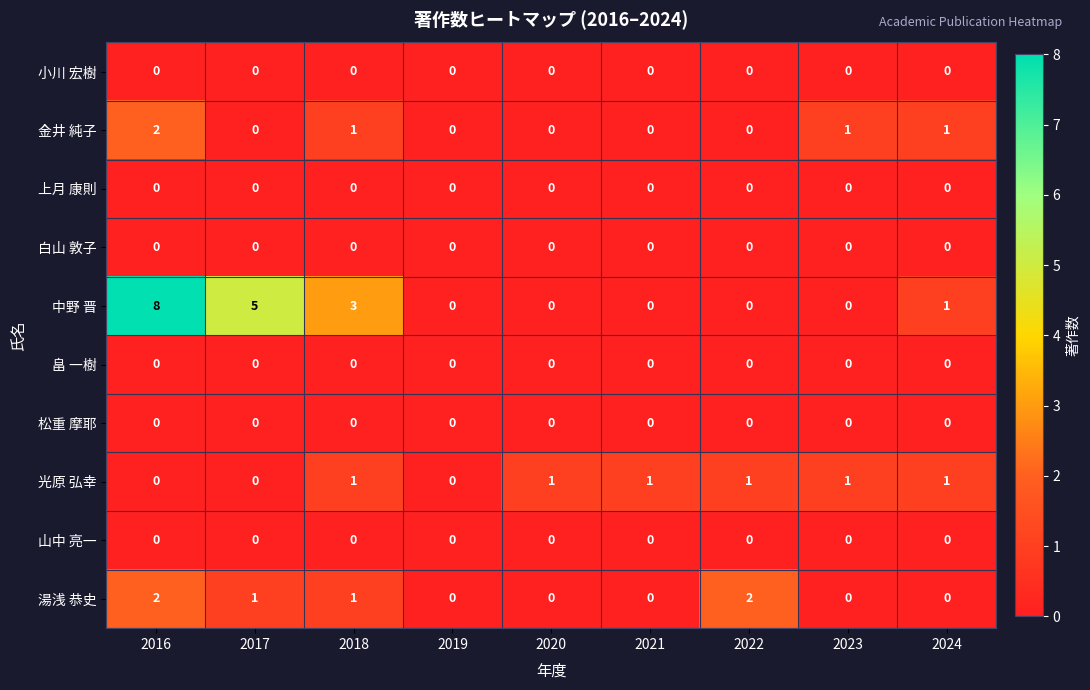

Which series changed the most between 2018 and 2024?

中野 晋